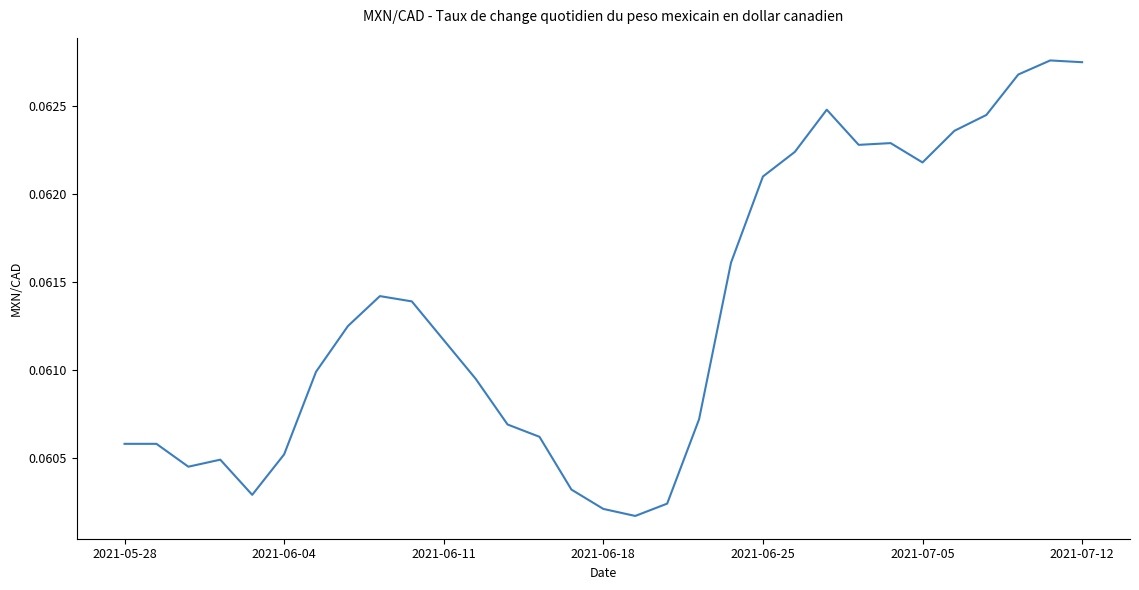

Is this an area chart (filled region under the line)?

No